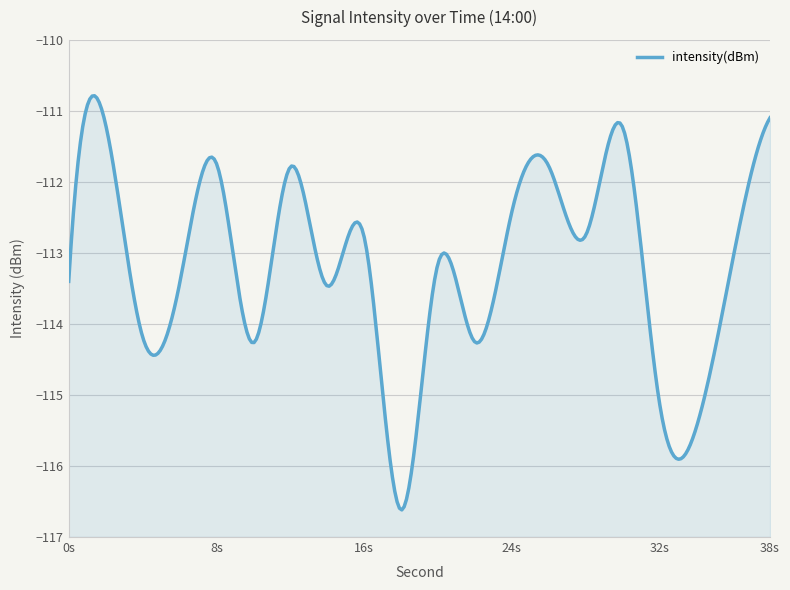

At which category does the chart reach its minimum across all series?

18